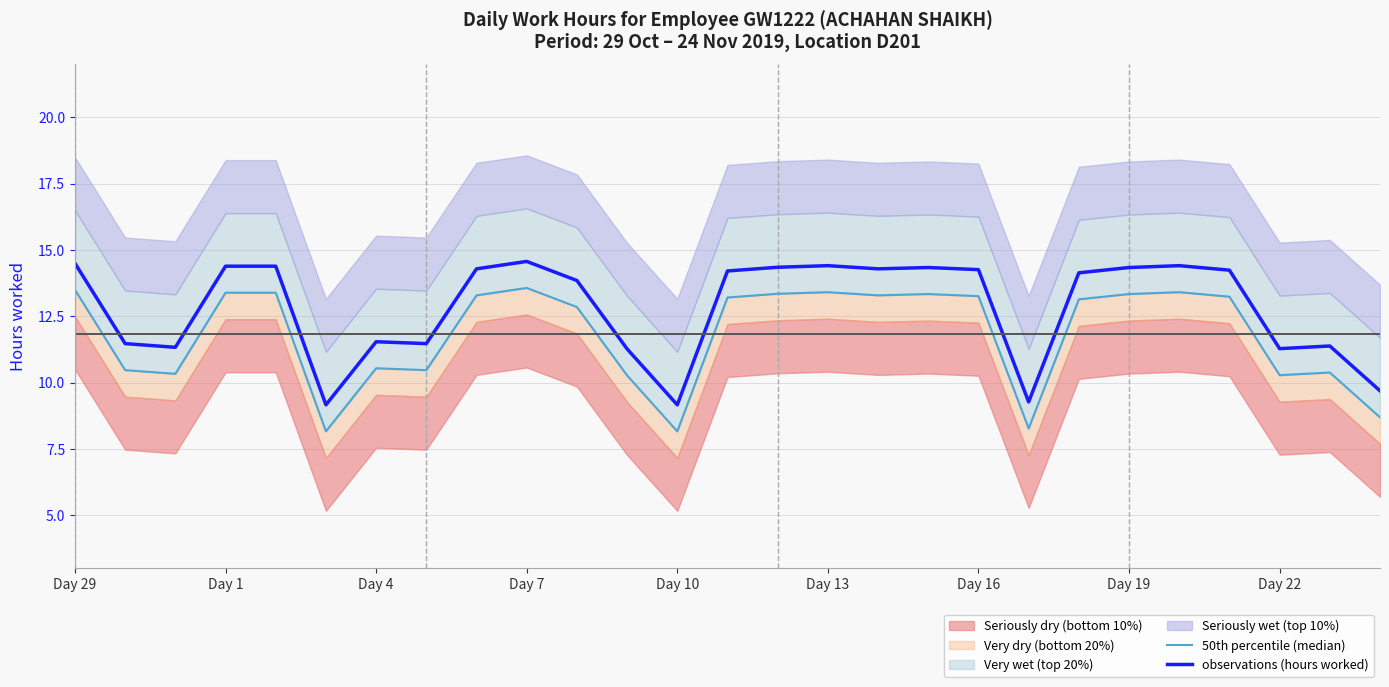

In observations (hours worked), how many points are lower than both neighbors (excluding endpoints)?

7